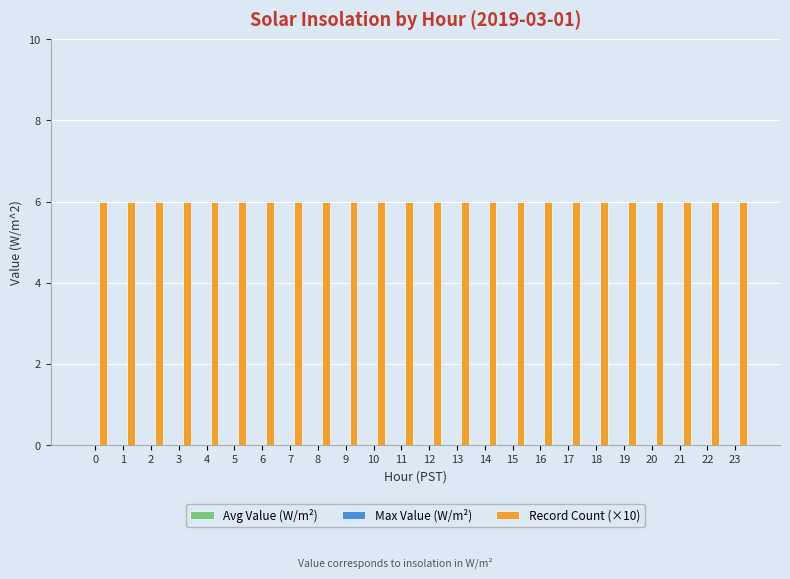

At 9, list the series in order from smallest to largest.

Avg Value (W/m²), Max Value (W/m²), Record Count (×10)